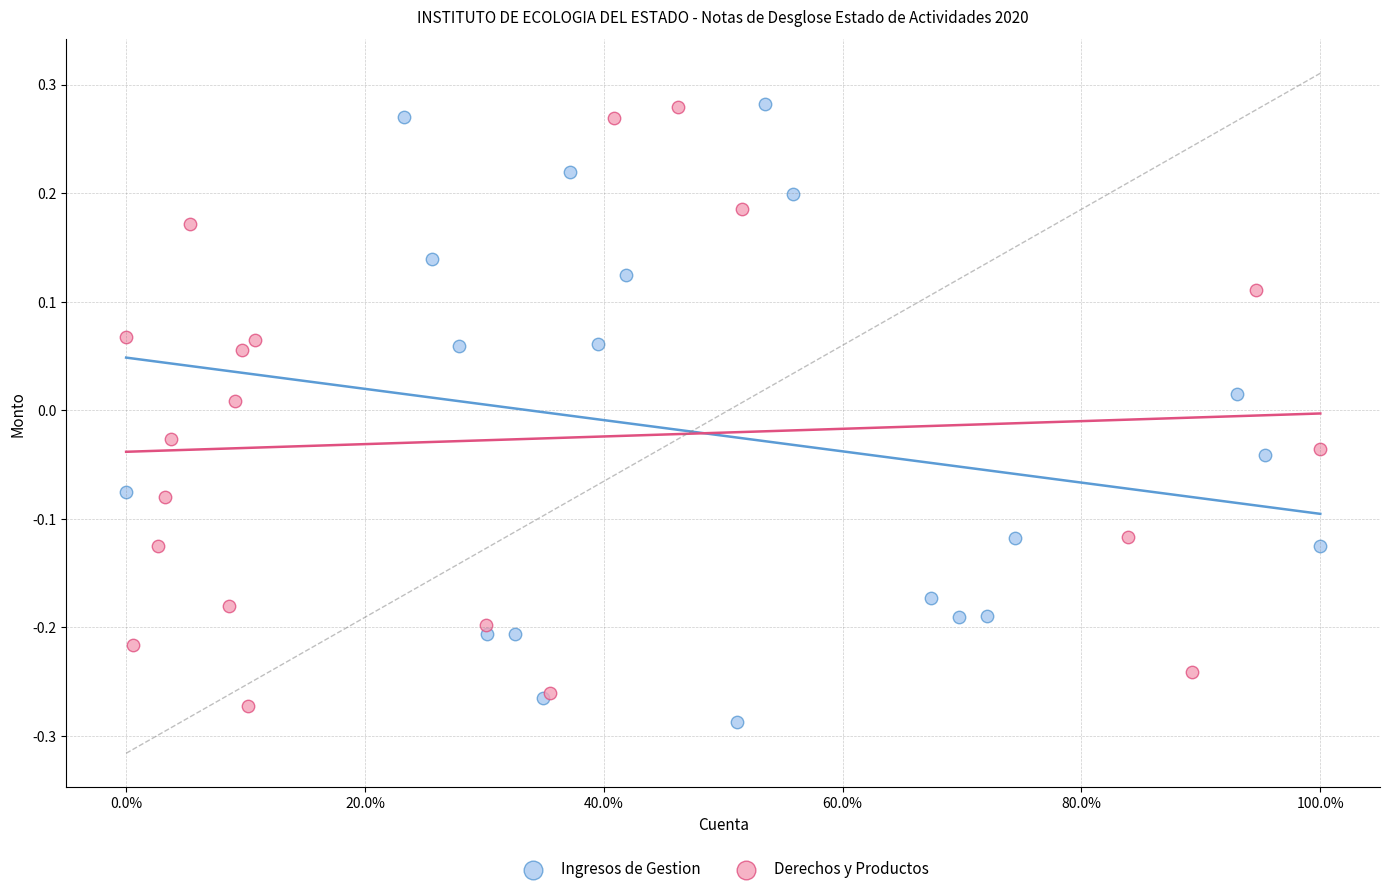

What are all the series names shown in the legend?

Ingresos de Gestion, Derechos y Productos